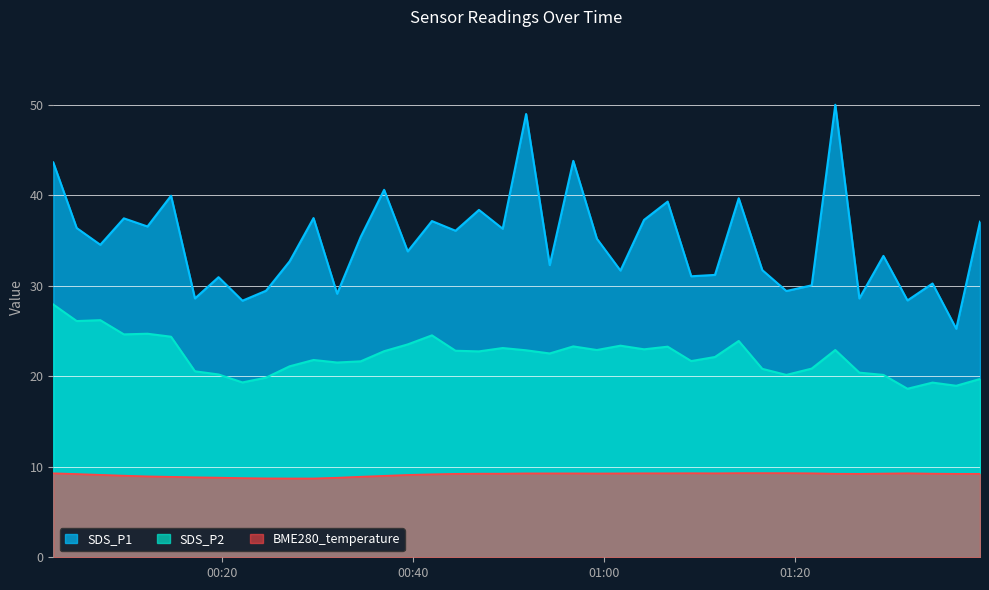

Which series has the largest total across all categories?

SDS_P1